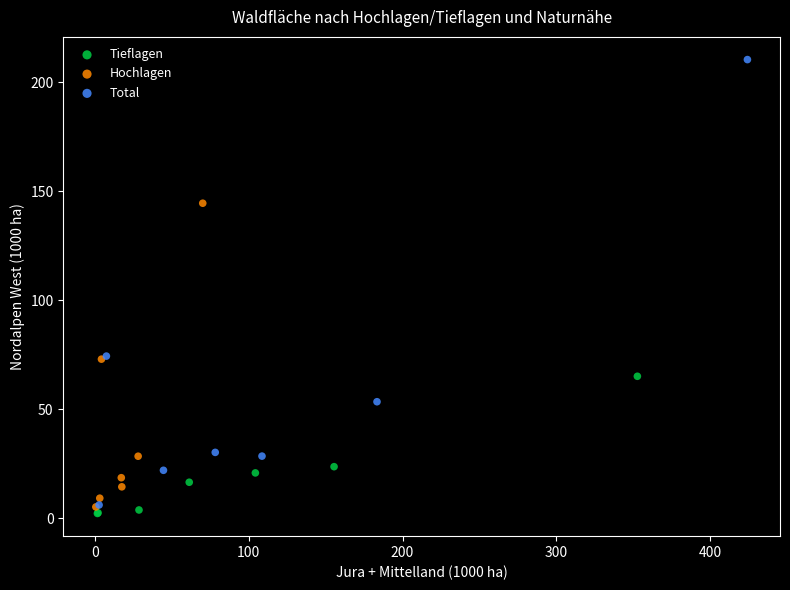

Which series has the widest spread of Y values?

Total